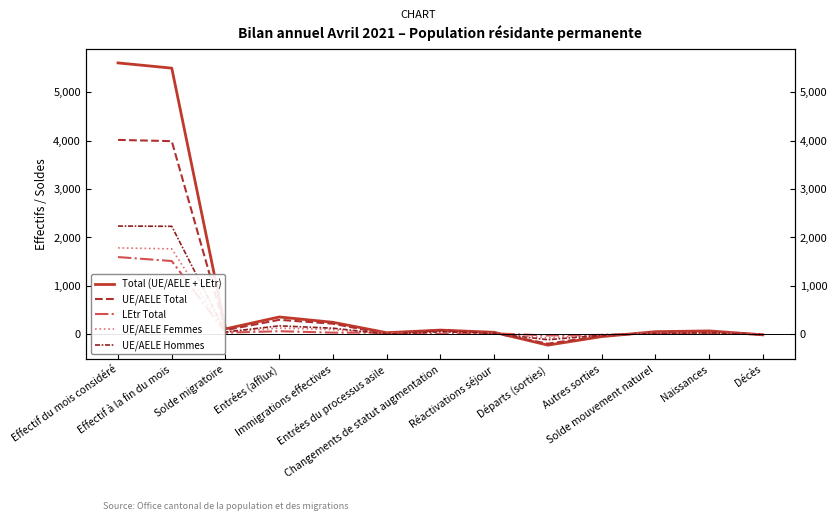

Which series has the widest spread of values?

Total (UE/AELE + LEtr)